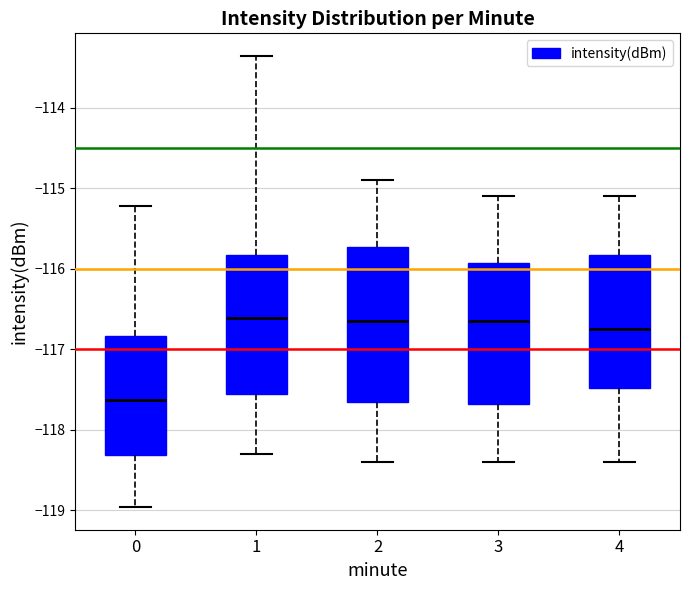

Comparing the boxes themselves (not the whiskers), which one is the tallest?

2